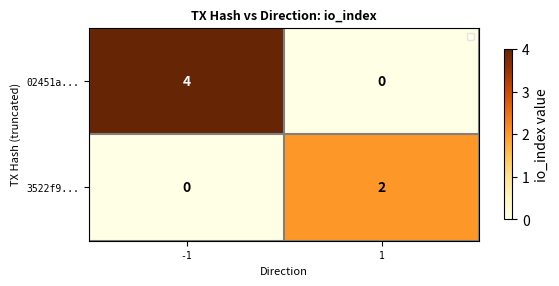

Which series has the largest total across all categories?

02451a...